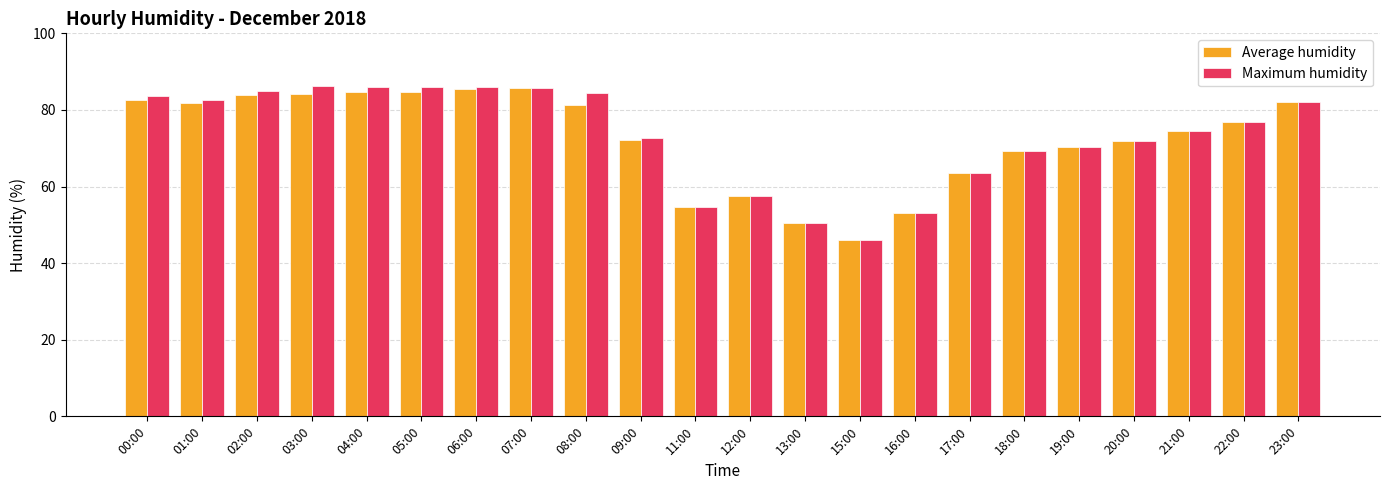

The value of Maximum humidity at 20:00 is 44.9. True or false?

False